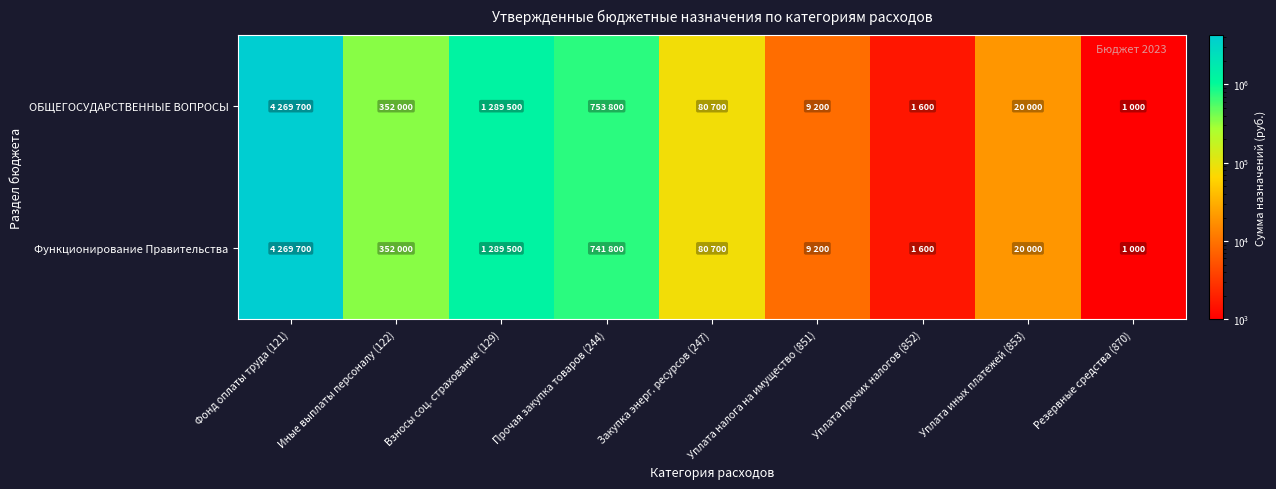

Which label corresponds to the smallest value in the chart?

Резервные средства (870)